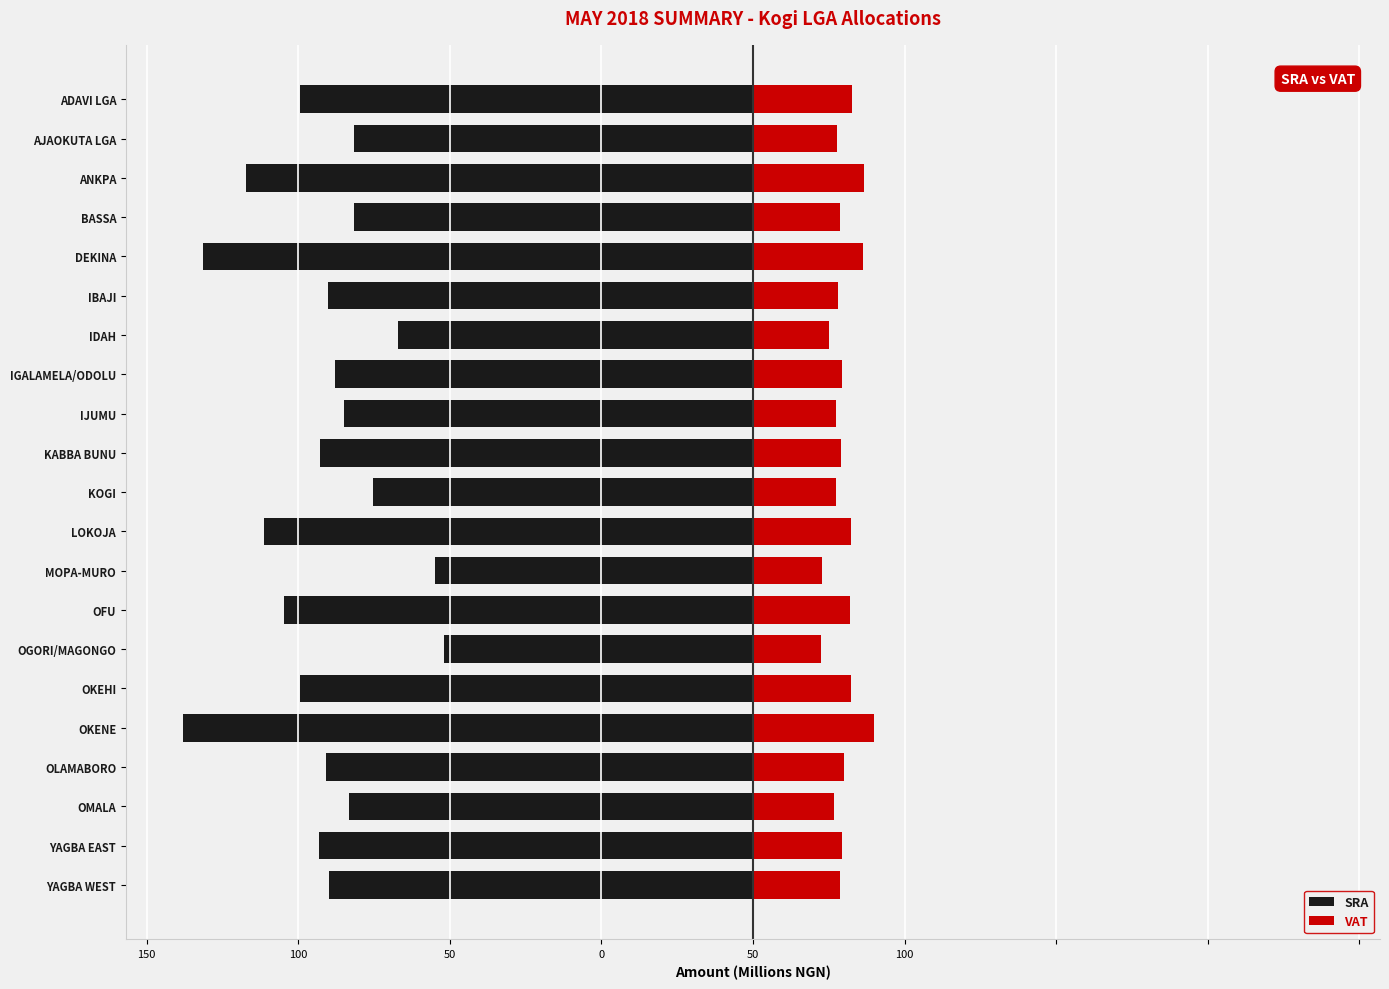

Count the number of data series in this chart.

2